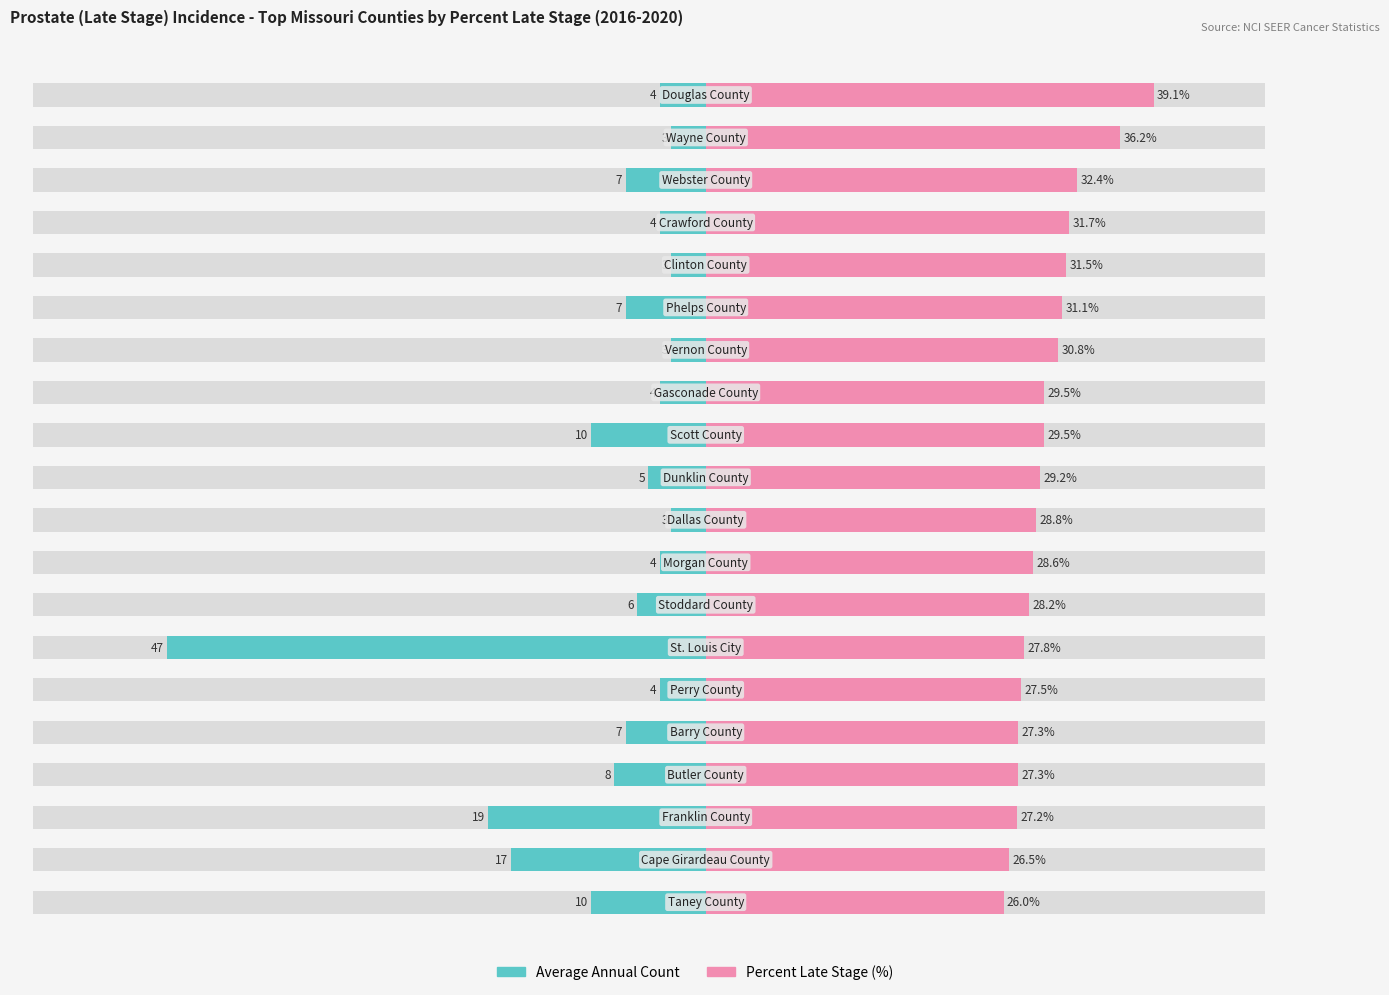

Reading right to left, transcribe all the data shown in this chart.

Average Annual Count: -10.0	-17.0	-19.0	-8.0	-7.0	-4.0	-47.0	-6.0	-4.0	-3.0	-5.0	-10.0	-4.0	-3.0	-7.0	-3.0	-4.0	-7.0	-3.0	-4.0
Percent Late Stage (%): 26.0	26.5	27.2	27.3	27.3	27.5	27.8	28.2	28.6	28.8	29.2	29.5	29.5	30.8	31.1	31.5	31.7	32.4	36.2	39.1